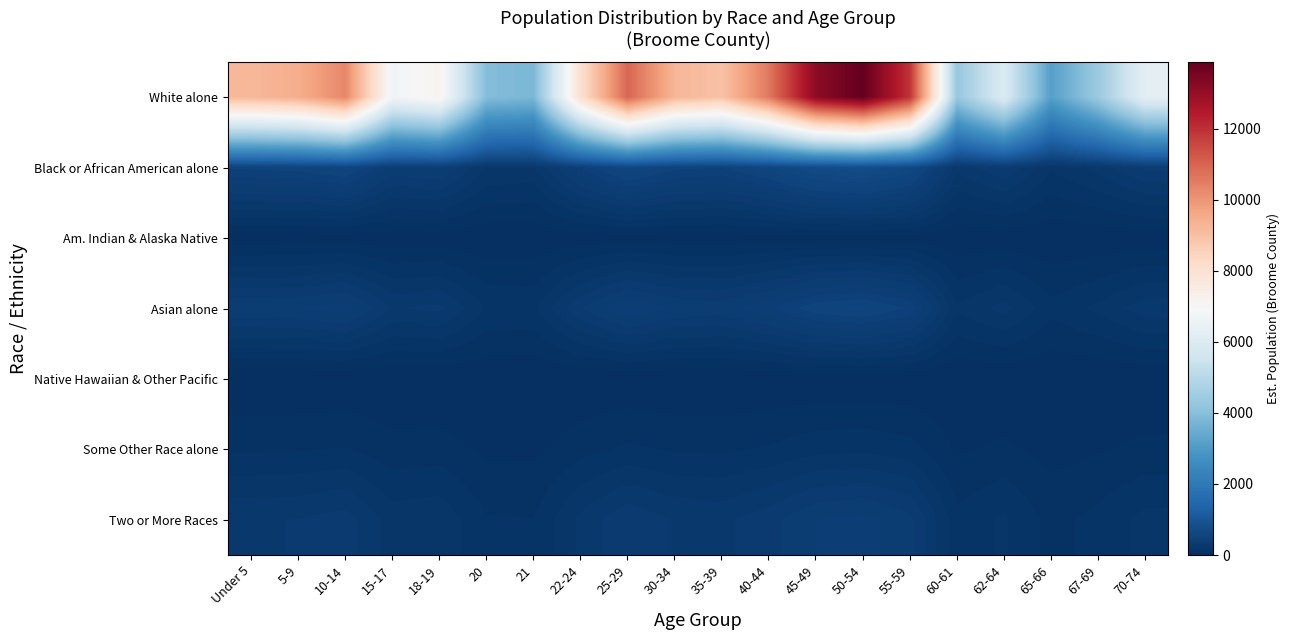

Reading right to left, what are all the values shown in this chart?

White alone: 70-74=6254.7	67-69=4388.2	65-66=3138.3	62-64=5946.0	60-61=4293.2	55-59=11927.1	50-54=13871.9	45-49=13162.9	40-44=10584.9	35-39=8951.5	30-34=9262.9	25-29=10953.4	22-24=8062.2	21=3793.6	20=3932.6	18-19=7137.8	15-17=6694.5	10-14=10300.8	5-9=9461.7	Under 5=9218.0
Black or African American alone: 70-74=340.8	67-69=239.1	65-66=171.0	62-64=324.0	60-61=233.9	55-59=649.9	50-54=755.8	45-49=717.2	40-44=576.7	35-39=487.7	30-34=504.7	25-29=596.8	22-24=439.3	21=206.7	20=214.3	18-19=388.9	15-17=364.8	10-14=561.3	5-9=515.5	Under 5=502.3
Am. Indian & Alaska Native: 70-74=14.0	67-69=9.8	65-66=7.0	62-64=13.3	60-61=9.6	55-59=26.8	50-54=31.1	45-49=29.5	40-44=23.8	35-39=20.1	30-34=20.8	25-29=24.6	22-24=18.1	21=8.5	20=8.8	18-19=16.0	15-17=15.0	10-14=23.1	5-9=21.2	Under 5=20.7
Asian alone: 70-74=250.4	67-69=175.7	65-66=125.7	62-64=238.1	60-61=171.9	55-59=477.6	50-54=555.4	45-49=527.1	40-44=423.8	35-39=358.4	30-34=370.9	25-29=438.6	22-24=322.8	21=151.9	20=157.5	18-19=285.8	15-17=268.1	10-14=412.5	5-9=378.9	Under 5=369.1
Native Hawaiian & Other Pacific: 70-74=2.9	67-69=2.0	65-66=1.5	62-64=2.8	60-61=2.0	55-59=5.5	50-54=6.4	45-49=6.1	40-44=4.9	35-39=4.2	30-34=4.3	25-29=5.1	22-24=3.7	21=1.8	20=1.8	18-19=3.3	15-17=3.1	10-14=4.8	5-9=4.4	Under 5=4.3
Some Other Race alone: 70-74=67.8	67-69=47.6	65-66=34.0	62-64=64.4	60-61=46.5	55-59=129.2	50-54=150.3	45-49=142.6	40-44=114.7	35-39=97.0	30-34=100.4	25-29=118.7	22-24=87.4	21=41.1	20=42.6	18-19=77.3	15-17=72.5	10-14=111.6	5-9=102.5	Under 5=99.9
Two or More Races: 70-74=180.3	67-69=126.5	65-66=90.5	62-64=171.4	60-61=123.8	55-59=343.9	50-54=399.9	45-49=379.5	40-44=305.2	35-39=258.1	30-34=267.1	25-29=315.8	22-24=232.4	21=109.4	20=113.4	18-19=205.8	15-17=193.0	10-14=297.0	5-9=272.8	Under 5=265.8